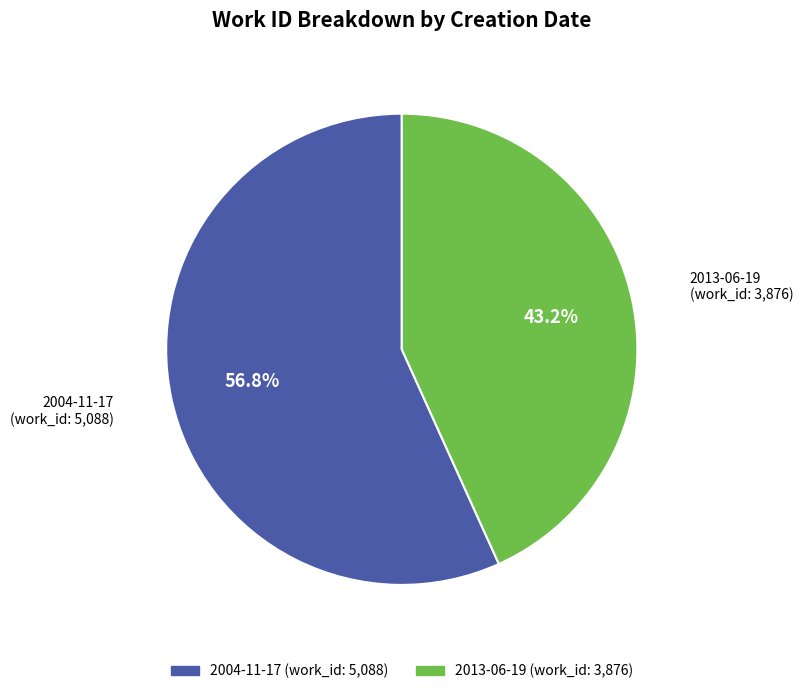

What percentage is the 2004-11-17 slice, to the nearest percent?

57%